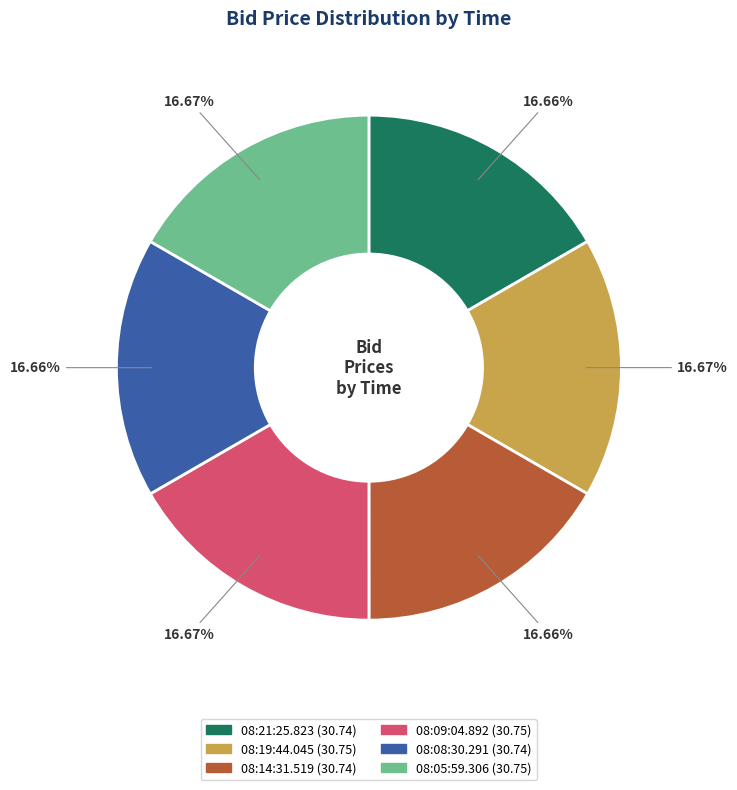

Do 08:21:25.823 (30.74) and 08:09:04.892 (30.75) together represent more than half of the pie?

No